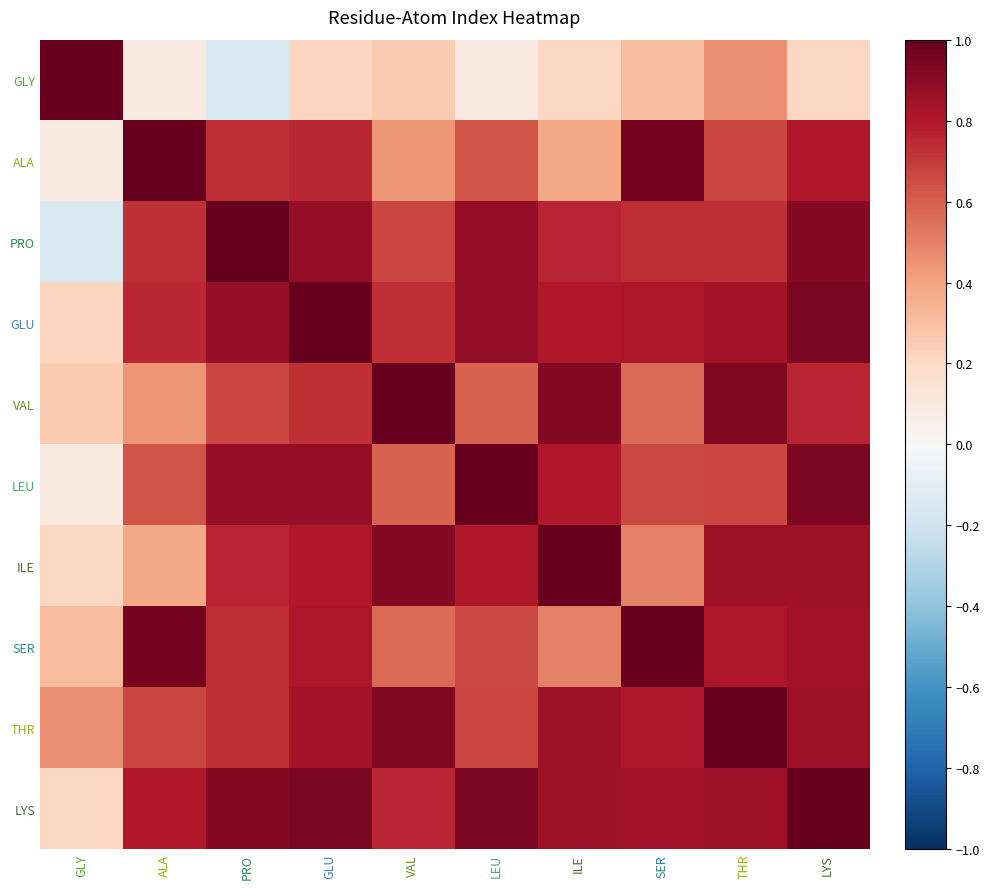

Rank the series at VAL from lowest to highest value.

GLY, ALA, SER, LEU, PRO, GLU, LYS, ILE, THR, VAL